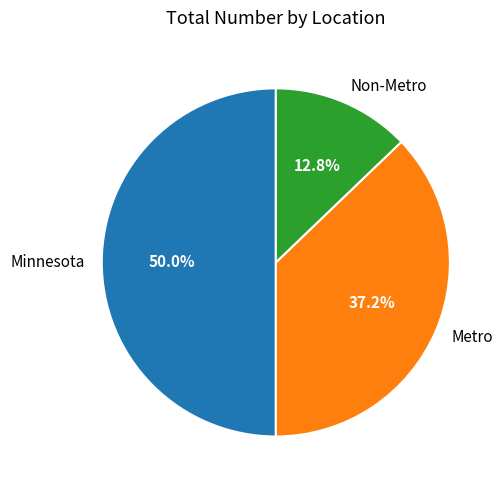

Count the number of slices in the pie.

3